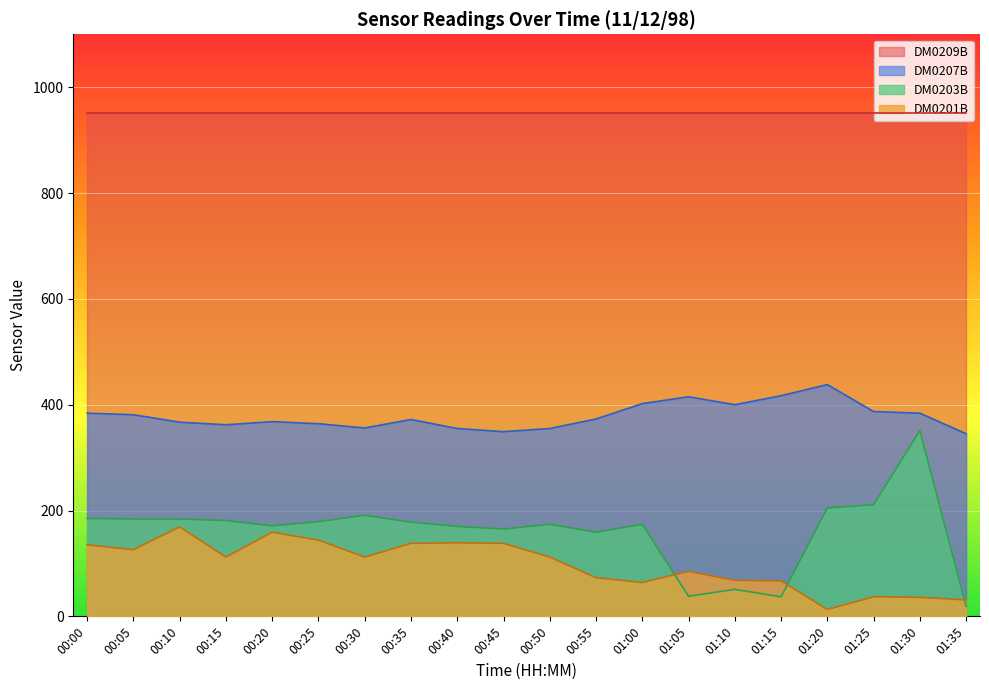

Which series has the widest spread of values?

DM0203B